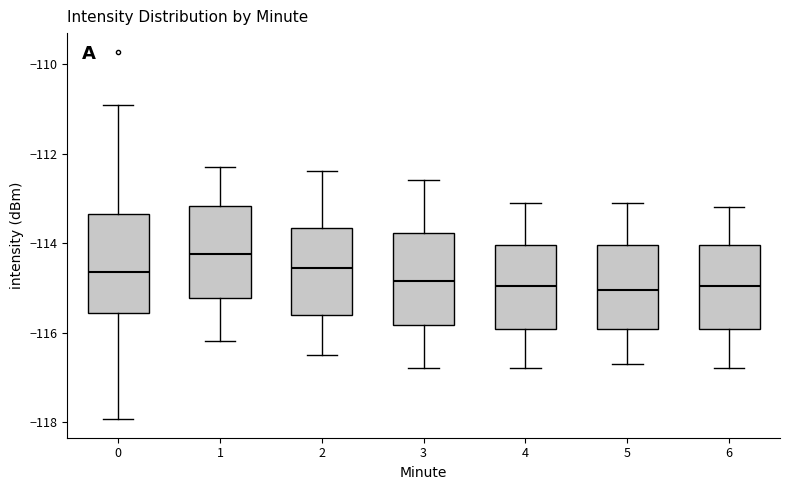

Reading left to right, read every box against the y-axis: the position of its median line, the range the box covers, and the ends of its whiskers. The values are not printed on the chart, so give them approximately, as read against the axis.

0: median -114.6, box -115.6 to -113.4, whiskers -118.0 to -111.0
1: median -114.2, box -115.2 to -113.2, whiskers -116.2 to -112.2
2: median -114.6, box -115.6 to -113.6, whiskers -116.4 to -112.4
3: median -114.8, box -115.8 to -113.8, whiskers -116.8 to -112.6
4: median -115.0, box -116.0 to -114.0, whiskers -116.8 to -113.0
5: median -115.0, box -116.0 to -114.0, whiskers -116.6 to -113.0
6: median -115.0, box -116.0 to -114.0, whiskers -116.8 to -113.2